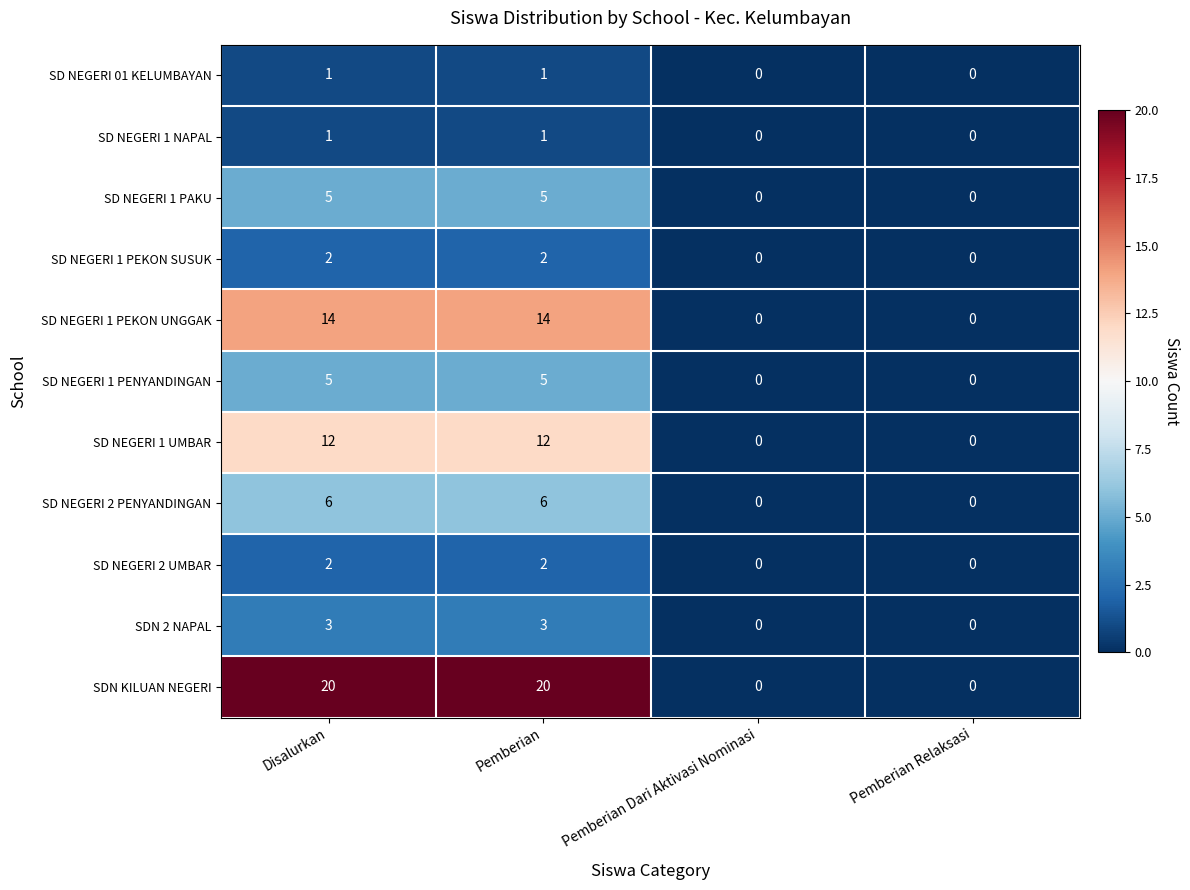

What is the greatest value displayed?

20